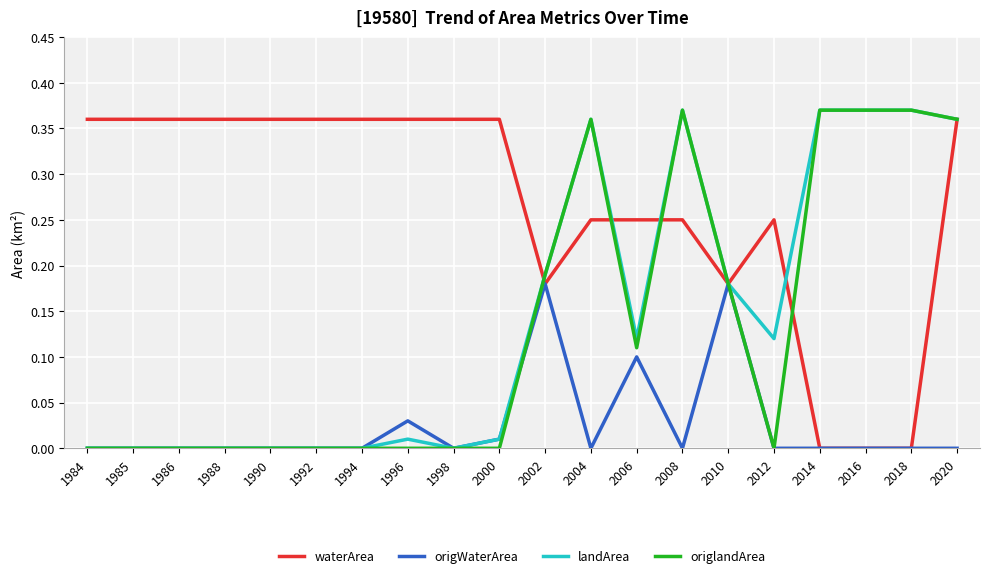

The value of waterArea at 2014 is 0.2. True or false?

False